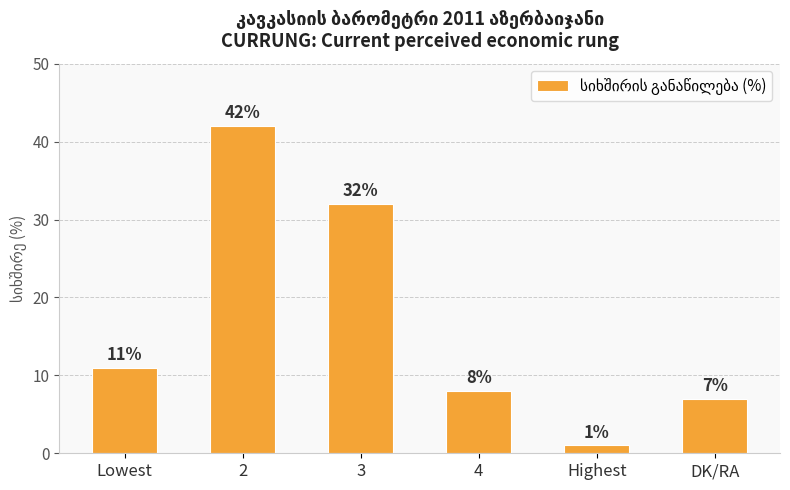

Reading left to right, what are all the values shown in this chart?

Lowest=11	2=42	3=32	4=8	Highest=1	DK/RA=7